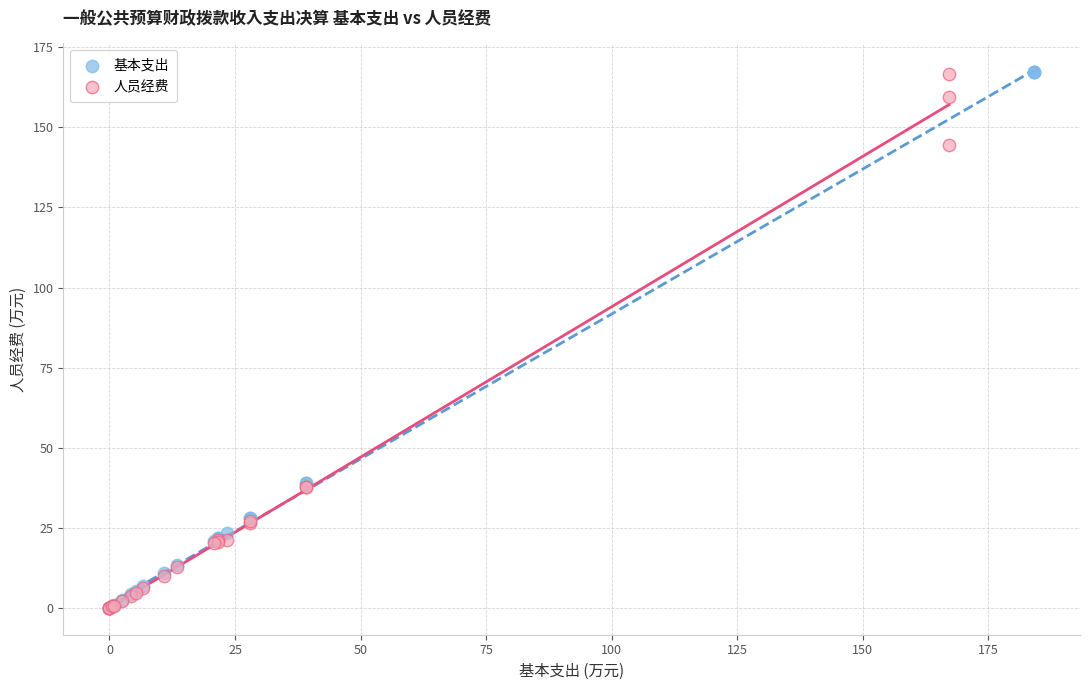

Which series has the largest Y range (max minus min)?

基本支出